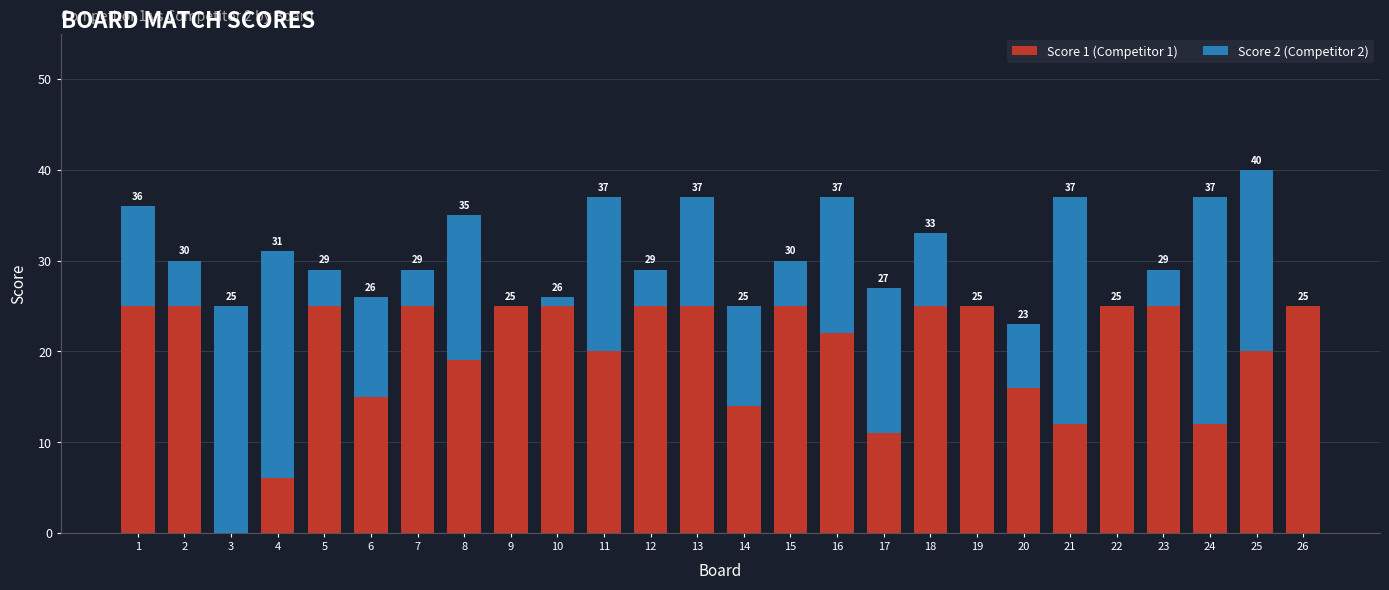

Are the bars grouped side by side (vs. stacked)?

No